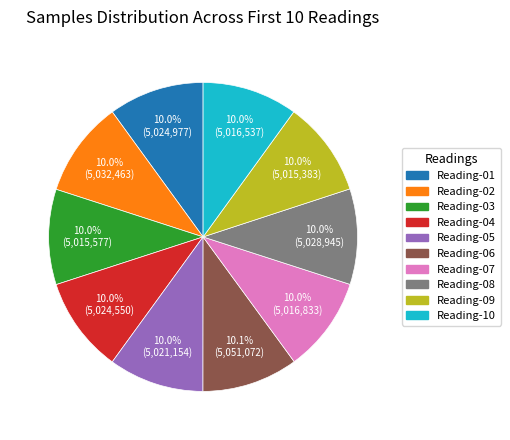

Is there any slice that represents more than half of the pie?

No